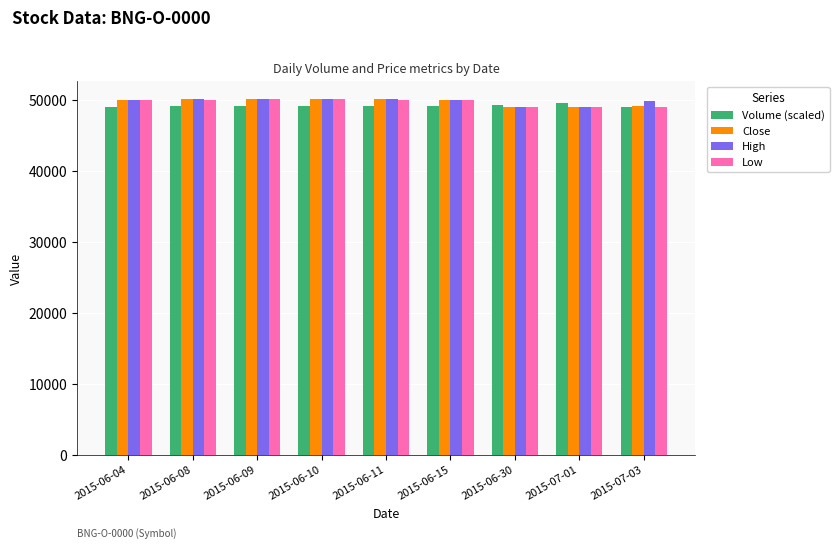

What is the maximum value for Volume (scaled)?

49550.0